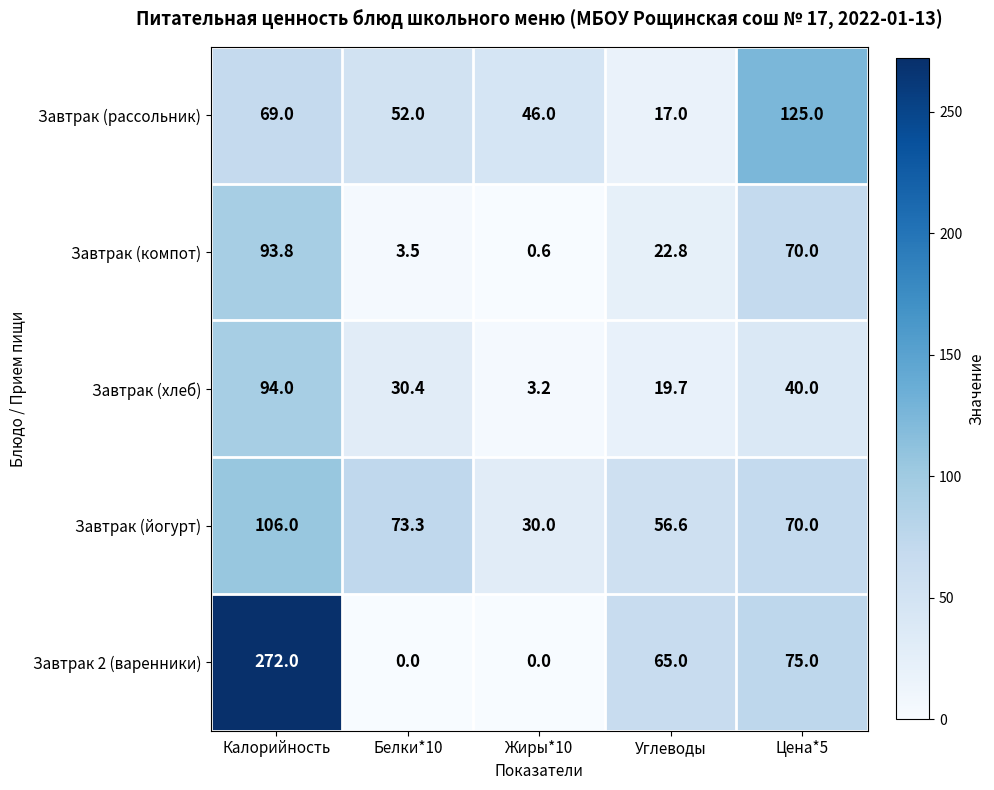

Which series has the widest spread of values?

Завтрак 2 (варенники)